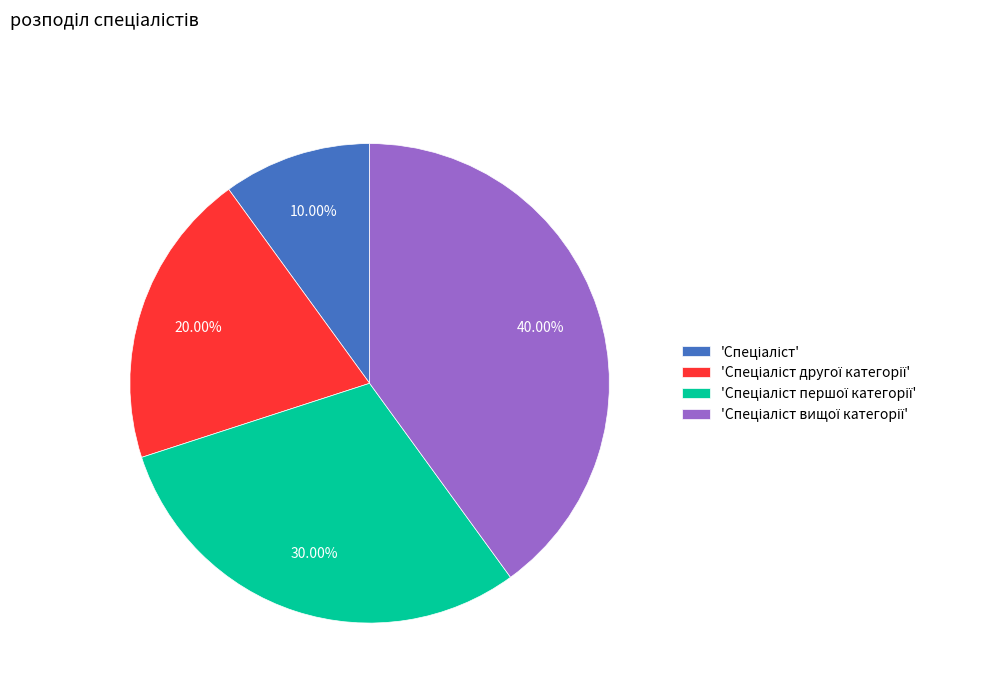

Is there any slice that represents more than half of the pie?

No